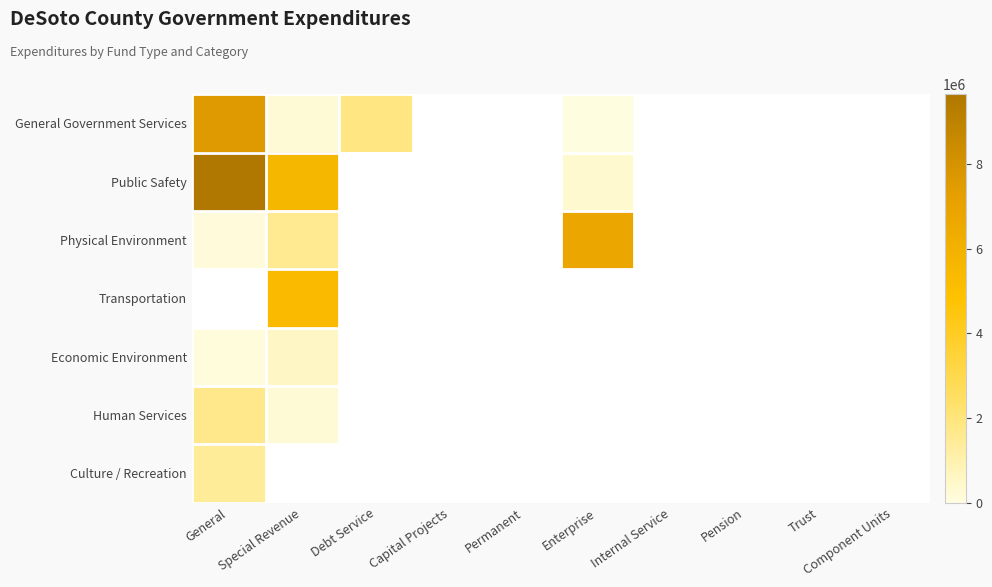

How many distinct data groups are displayed?

7